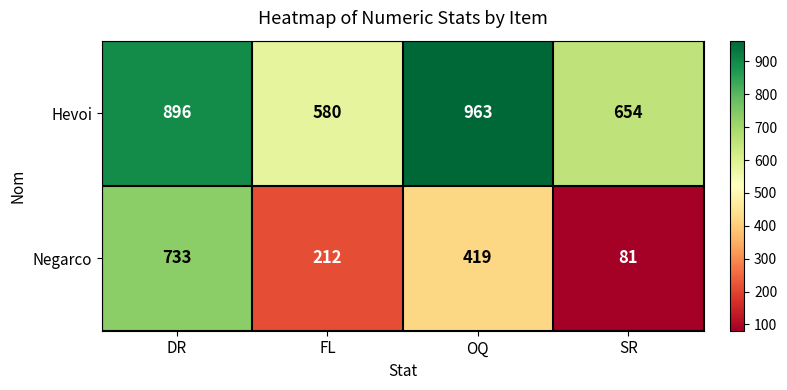

What is the maximum value shown in the chart?

963